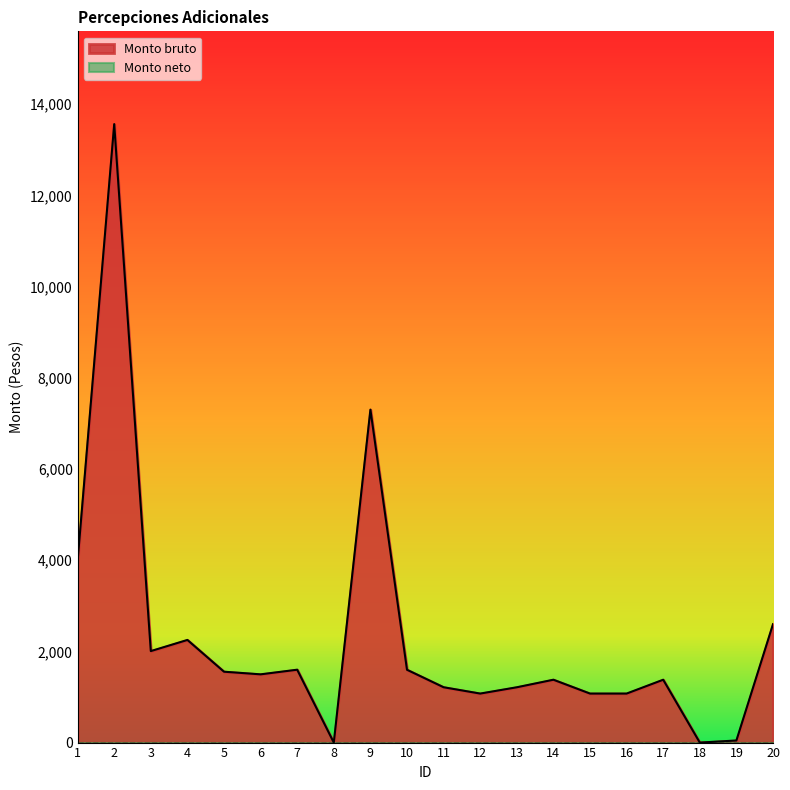

At which label does the data first exceed 1496?

1